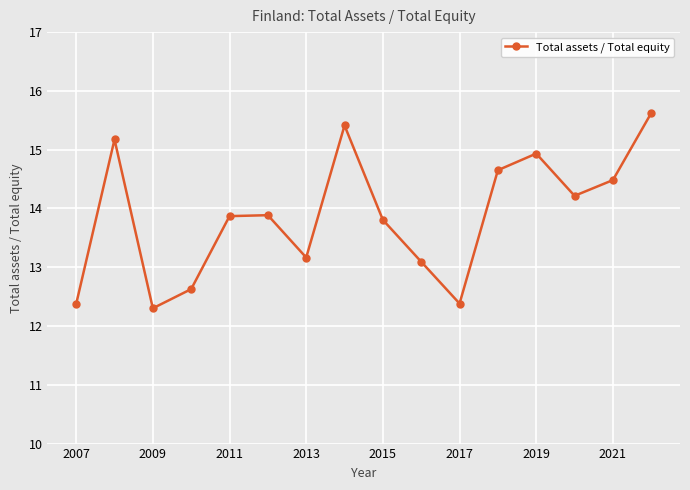

What is the value of the 15th point from the left?

14.5